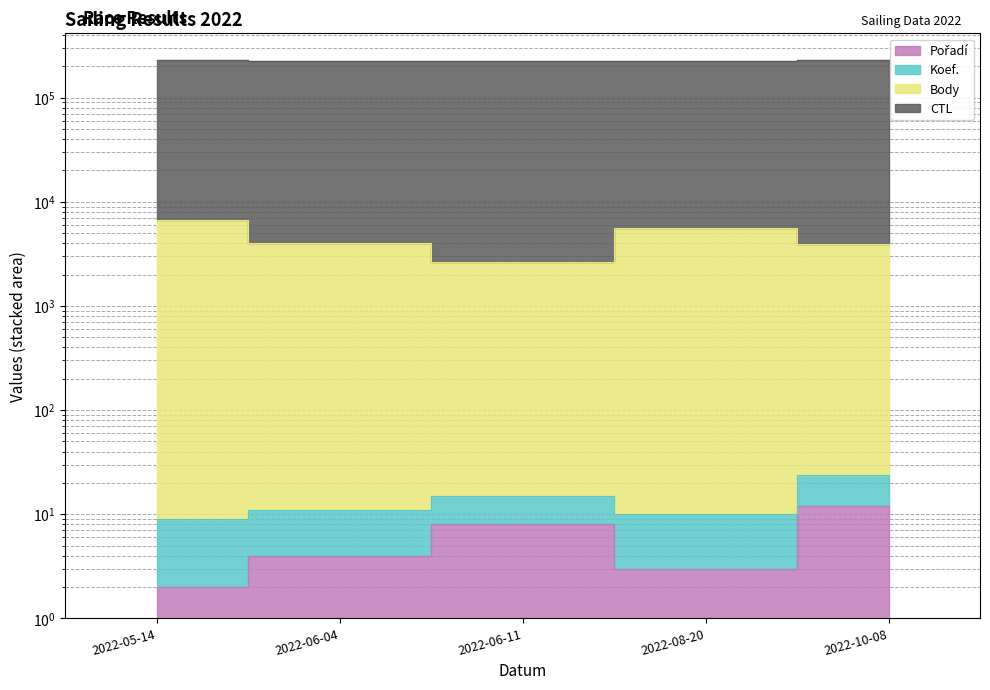

What is the value of the Body point at the 2nd from the left?

4058